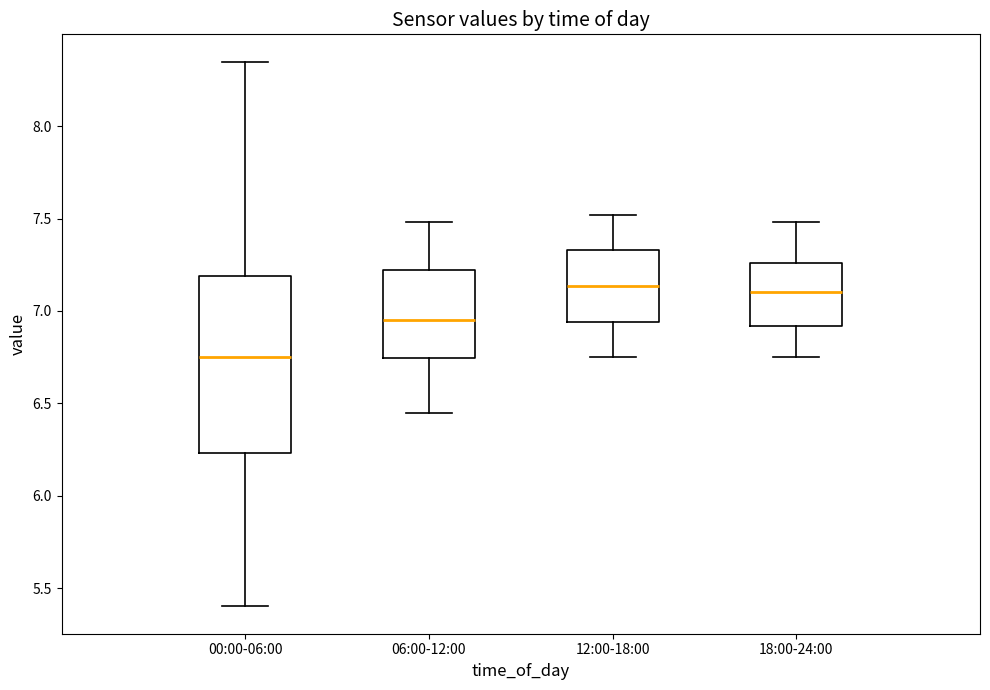

Which box is the tallest, from its lower edge to its upper edge?

00:00-06:00